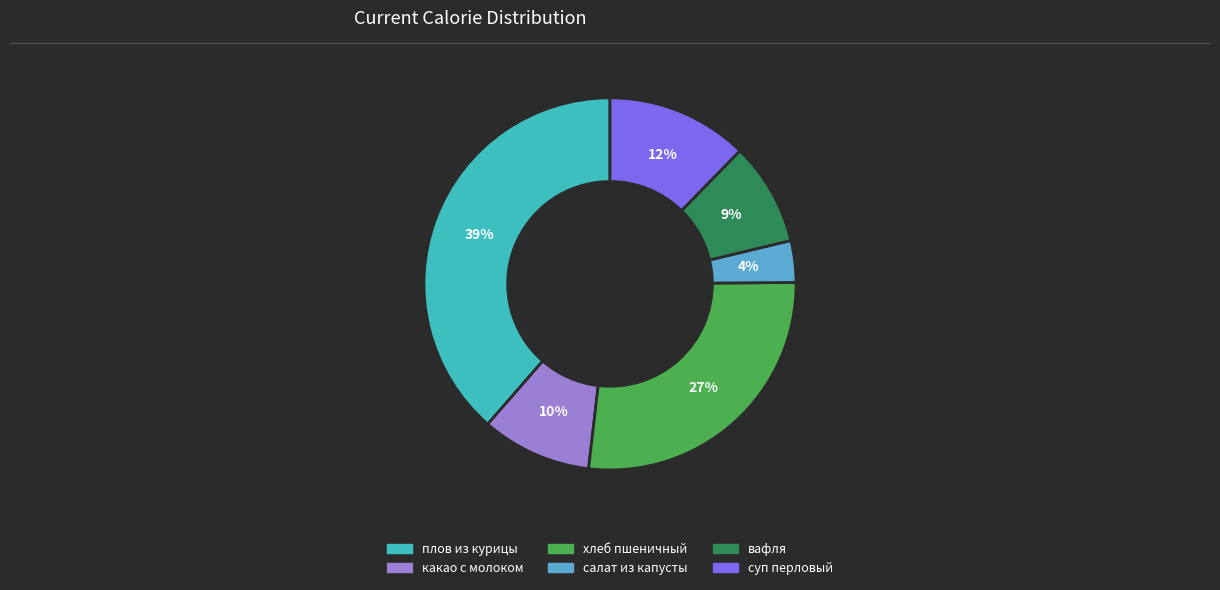

To the nearest percent, what is the average slice percentage?

17%